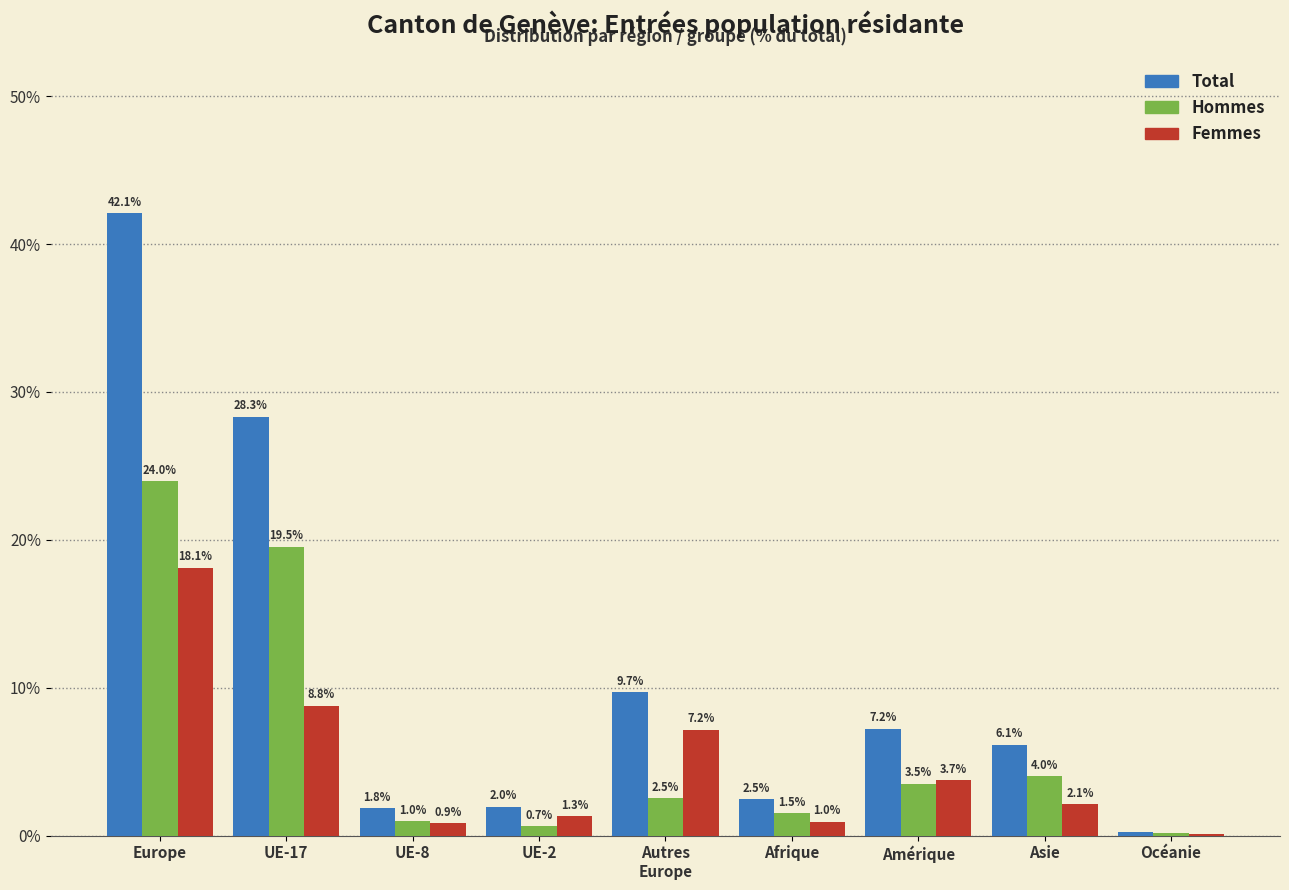

At which label does Total first exceed 6?

Europe